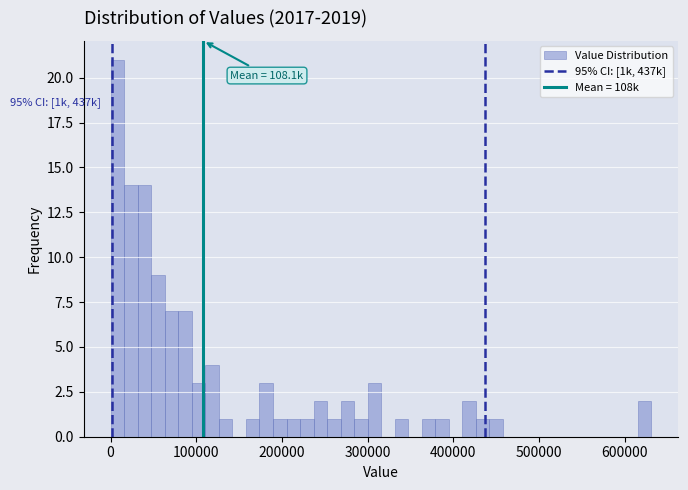

Around what value on the x-axis is the tallest bar? Give the approximate position of its centre, as read against the axis.

10000